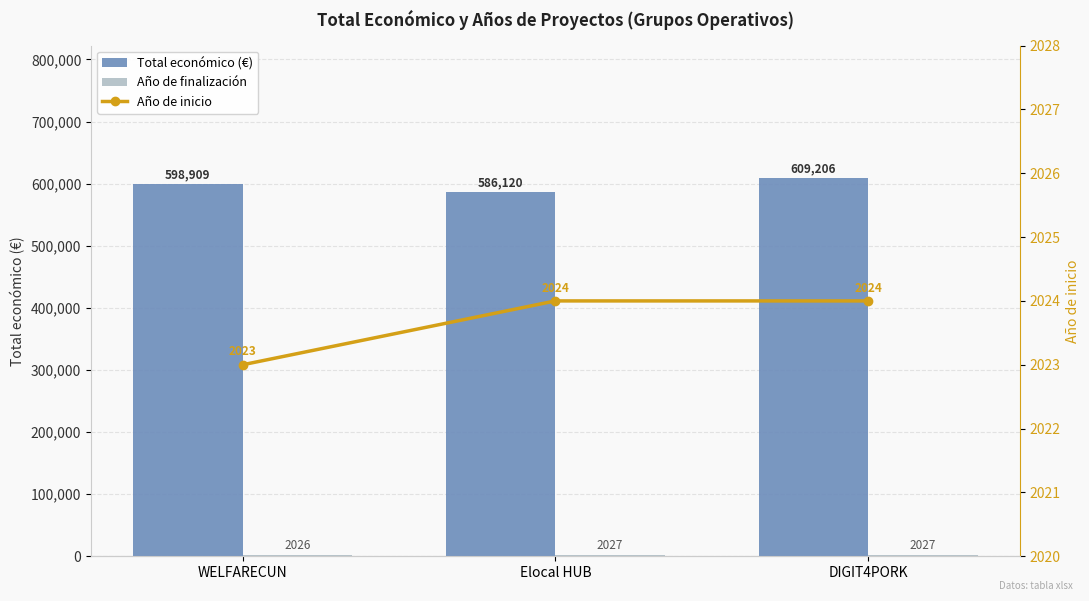

List the labels in order of Año de inicio value, largest first.

Elocal HUB, DIGIT4PORK, WELFARECUN